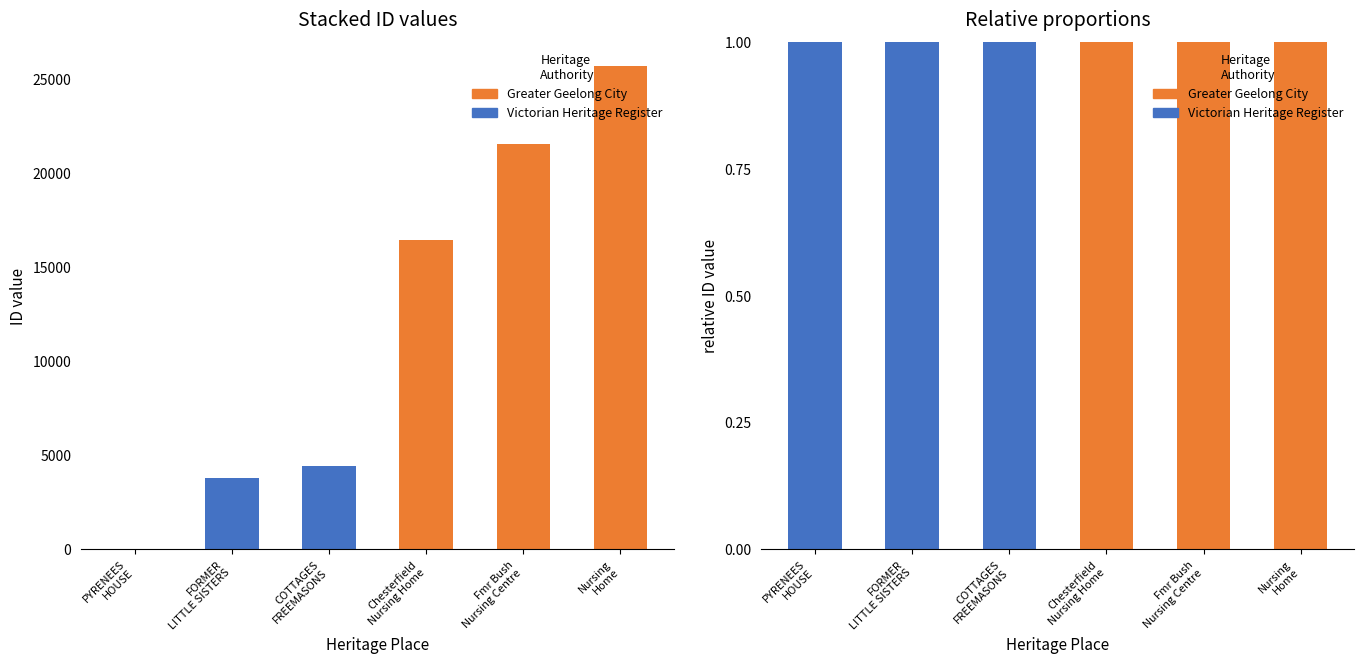

What is the approximate value of Victorian Heritage Register at PYRENEES
HOUSE?

1